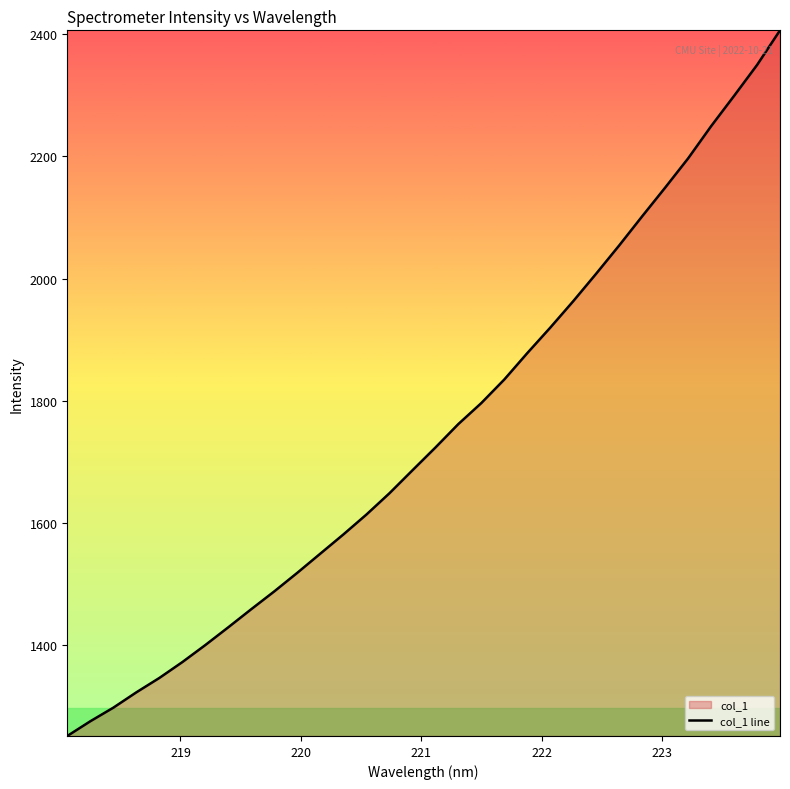

What is the minimum value shown in the chart?

1250.7